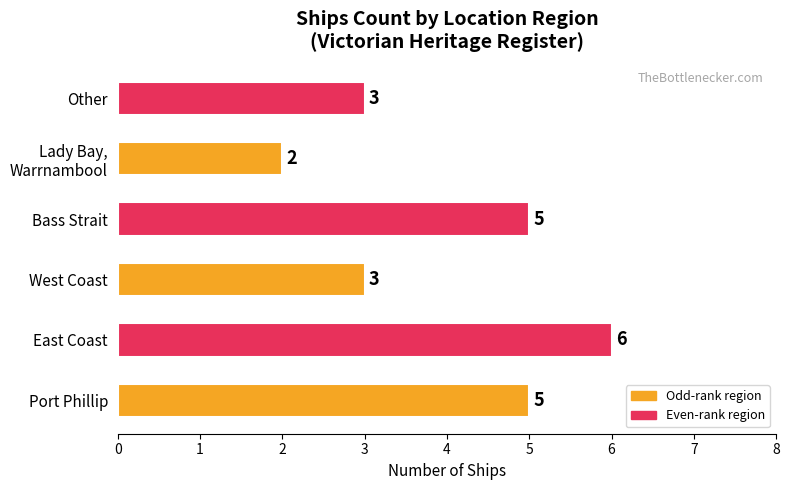

What is the sum of all values?

24